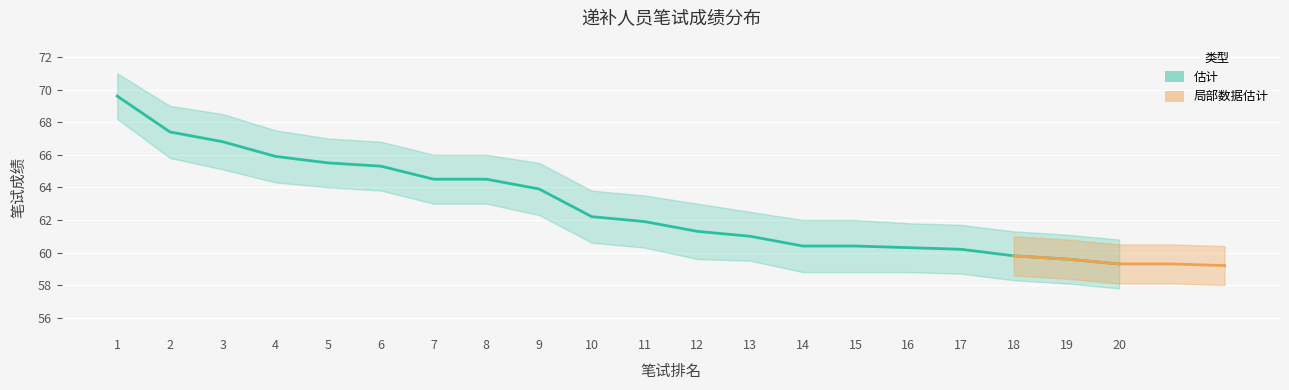

What is the value of the 上限 point at the 20th from the left?

60.8